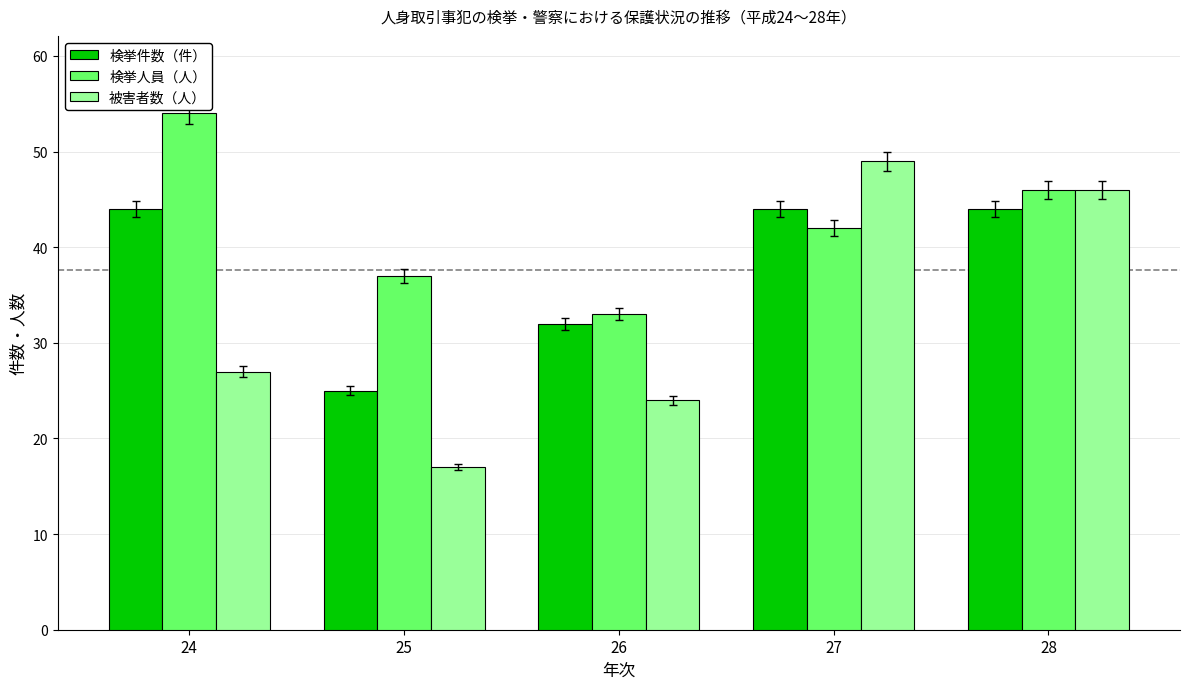

What is the difference between the 検挙人員（人） values at 26 and 24?

21